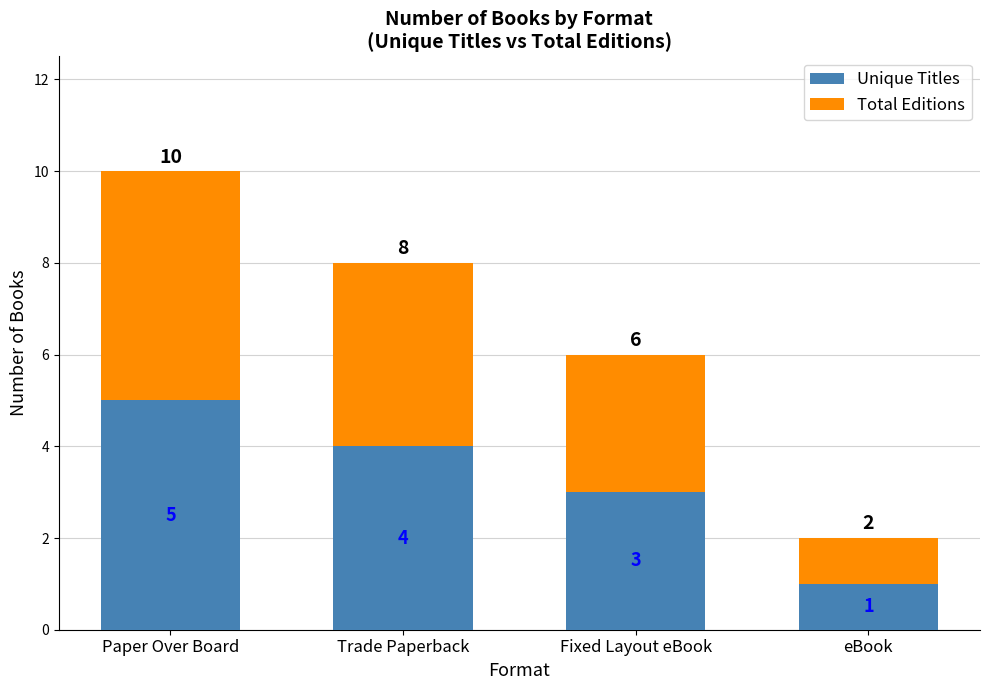

The Unique Titles series shows 3 at Fixed Layout eBook. True or false?

True